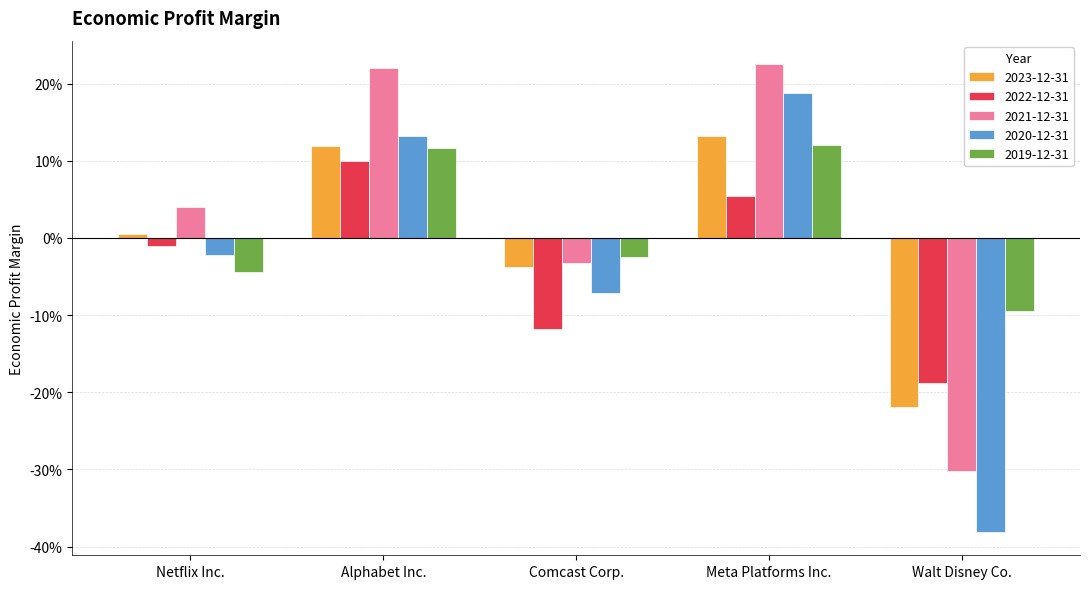

What is the total value across all series at Meta Platforms Inc.?

0.7